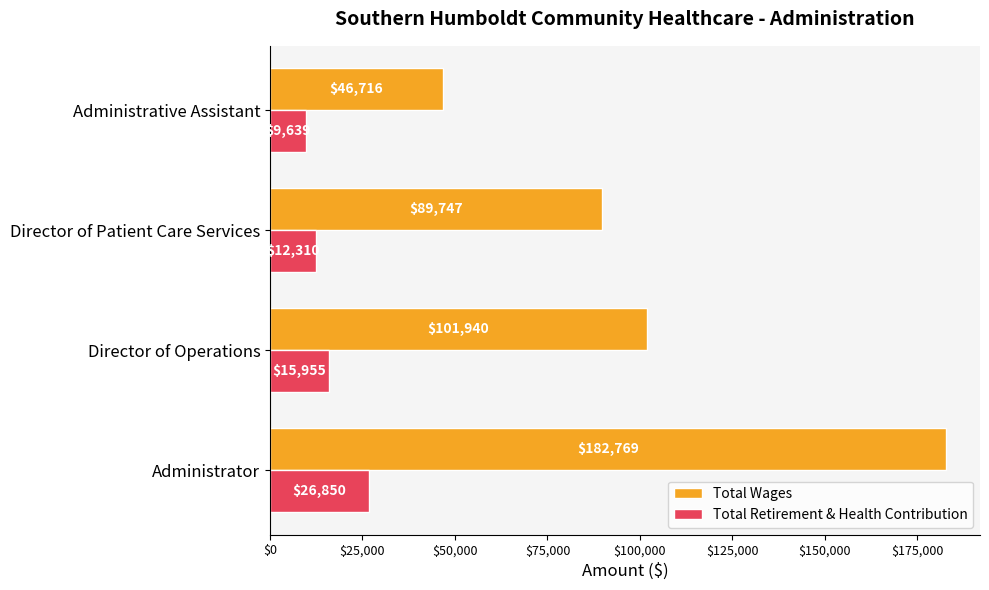

Is it true that Total Wages equals 89747 at Director of Patient Care Services?

True